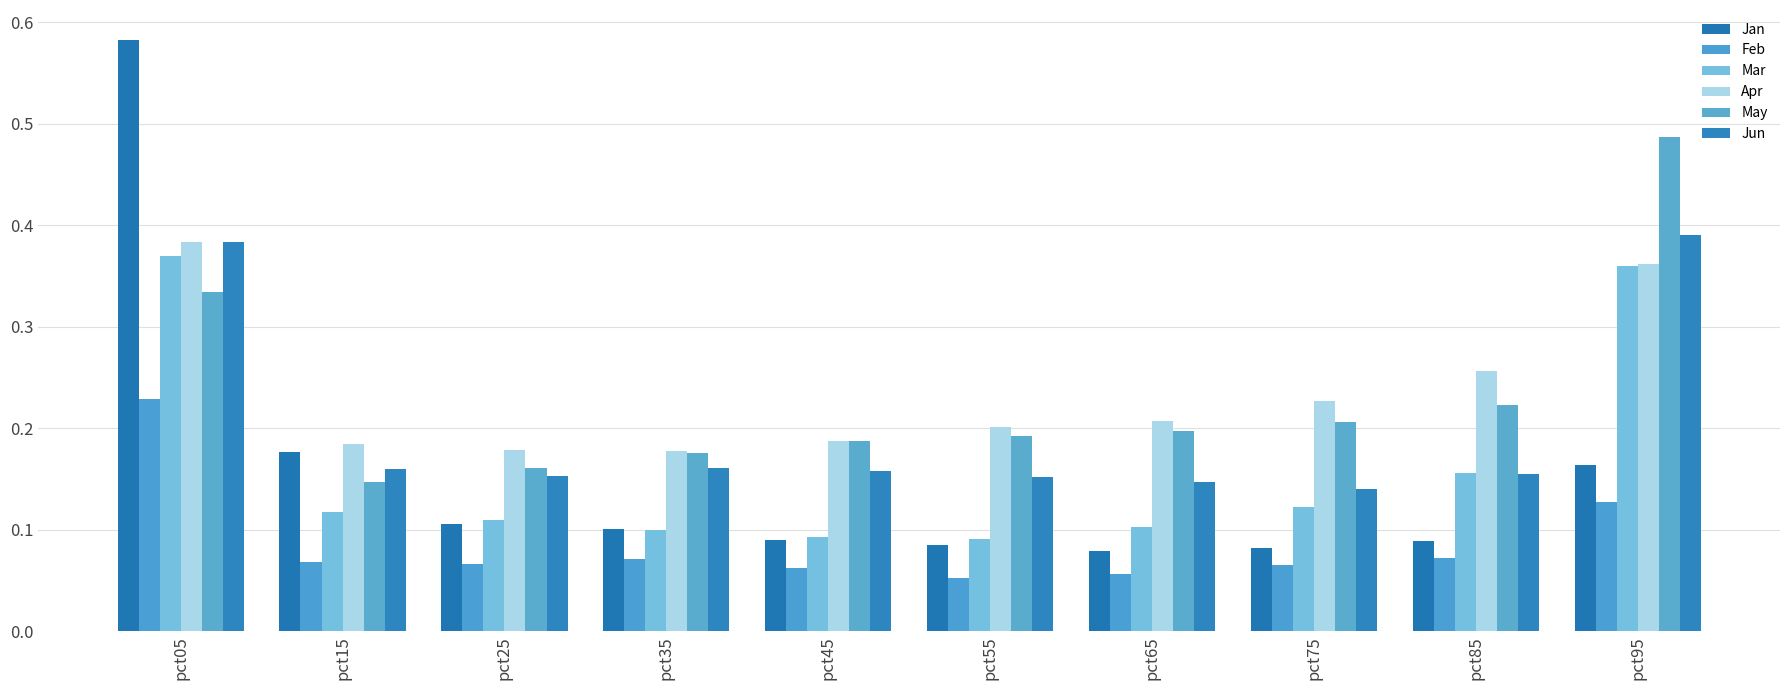

How many groups of bars are there?

10